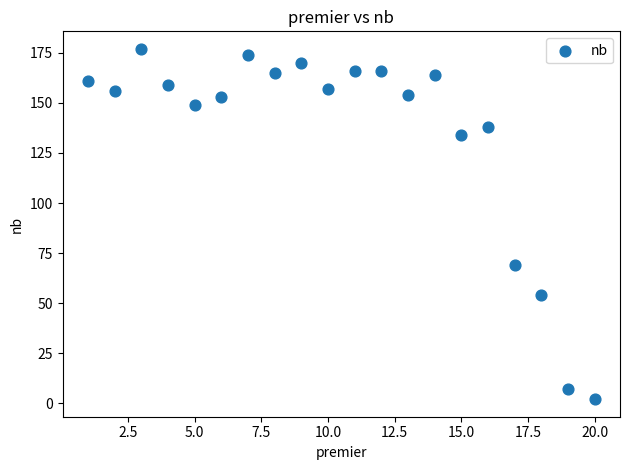

What is the range of Y values (max minus min)?

175